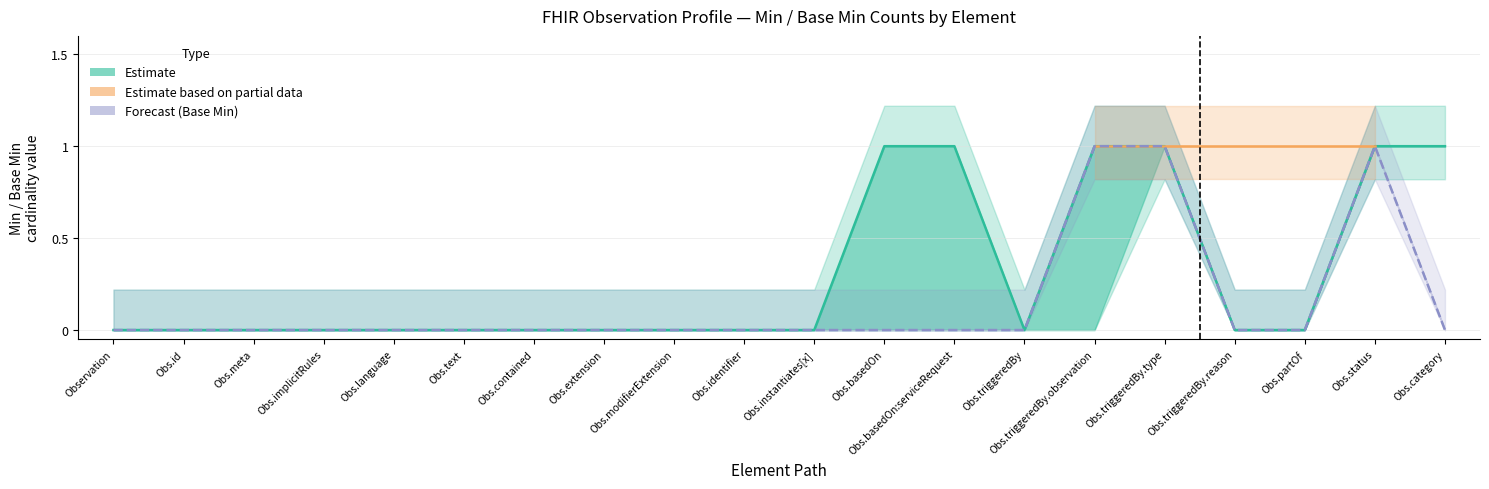

How many interior local peaks does the Base Min (Forecast lower) series have?

1